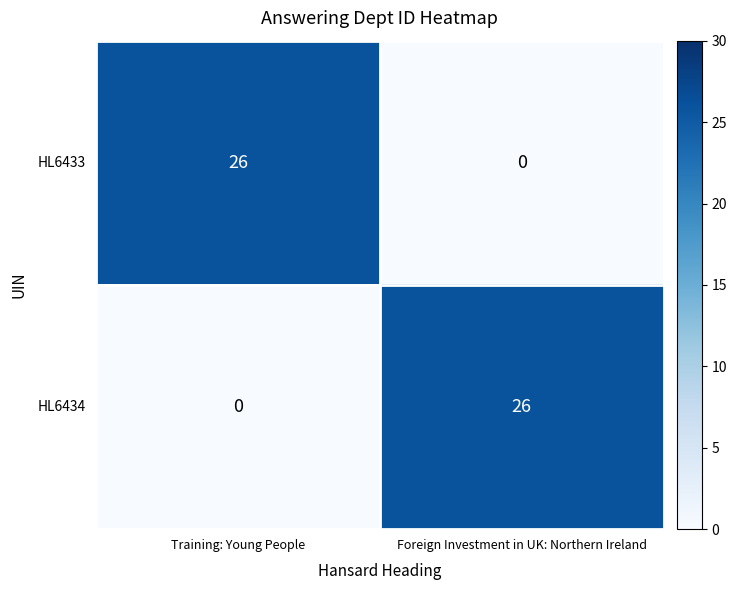

What is the total value across all series at Foreign Investment in UK: Northern Ireland?

26